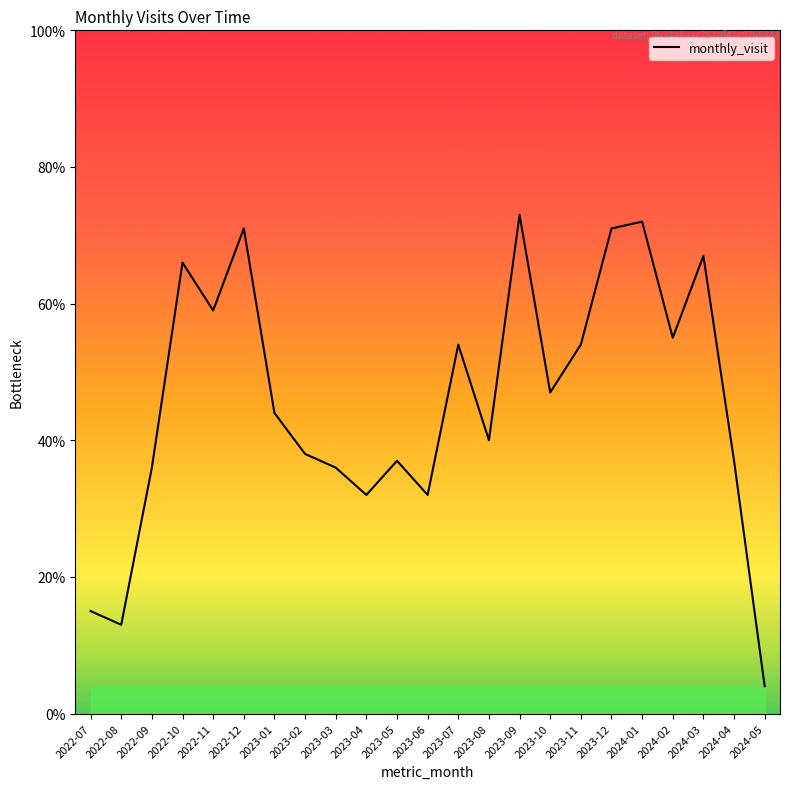

At which category does the data reach its first local valley?

2022-08